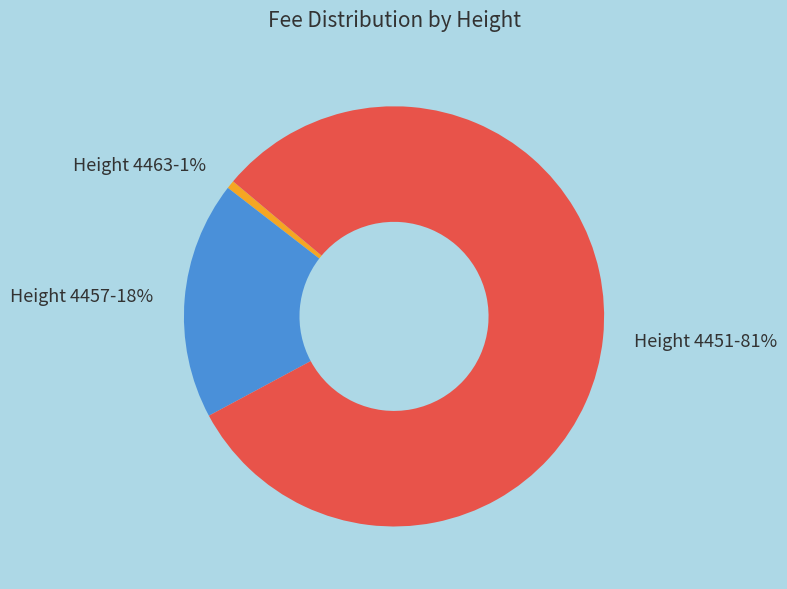

How many slices are in this pie chart?

3